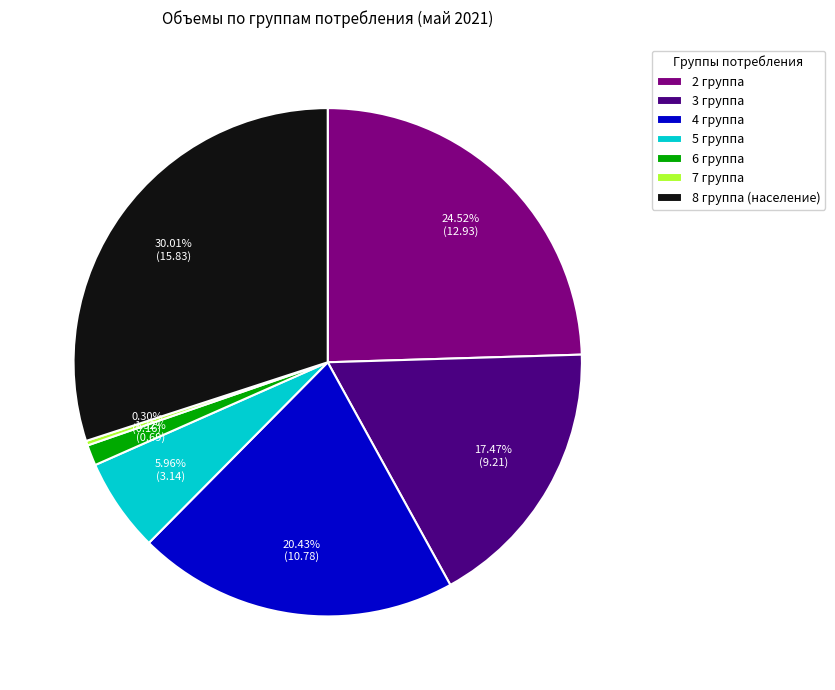

Which slice is the smallest?

7 группа